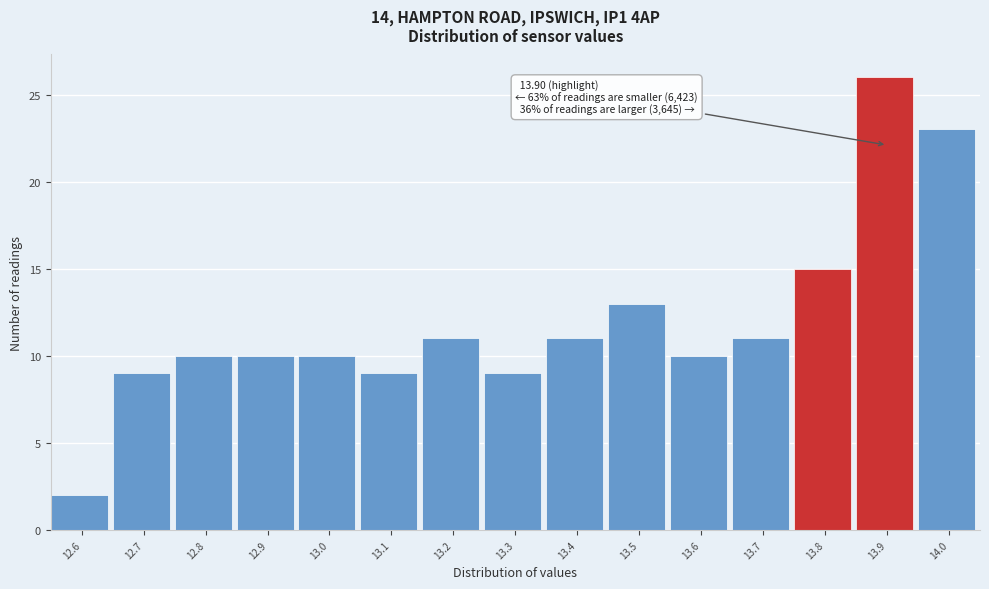

Over which range of the x-axis is the bar tallest?

13.85 to 13.95